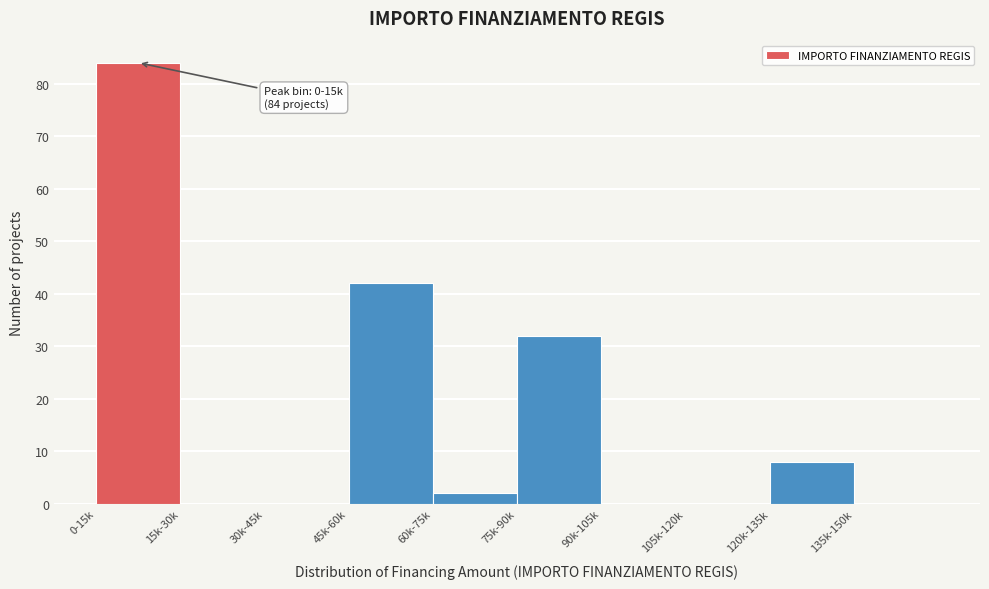

Reading left to right, what are all the values shown in this chart?

0-15k=84	15k-30k=0	30k-45k=0	45k-60k=42	60k-75k=2	75k-90k=32	90k-105k=0	105k-120k=0	120k-135k=8	135k-150k=0